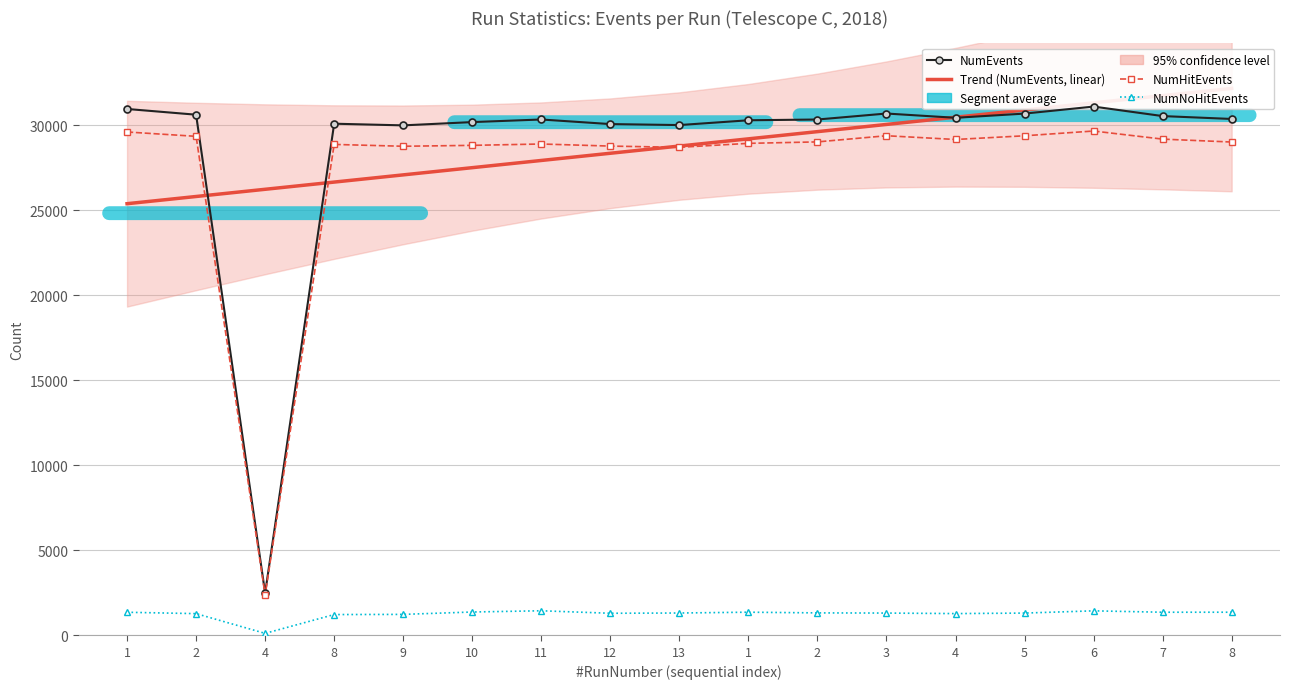

At which label is NumHitEvents closest to 16020?

13